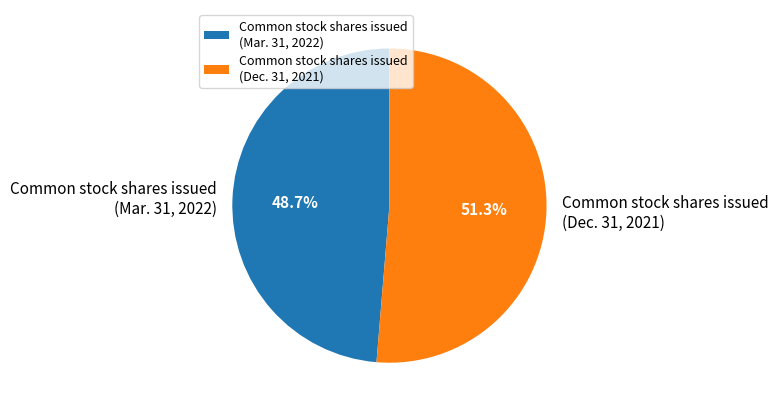

What is the ratio of the value at Common stock shares issued (Dec. 31, 2021) to the value at Common stock shares issued (Mar. 31, 2022)?

1.1